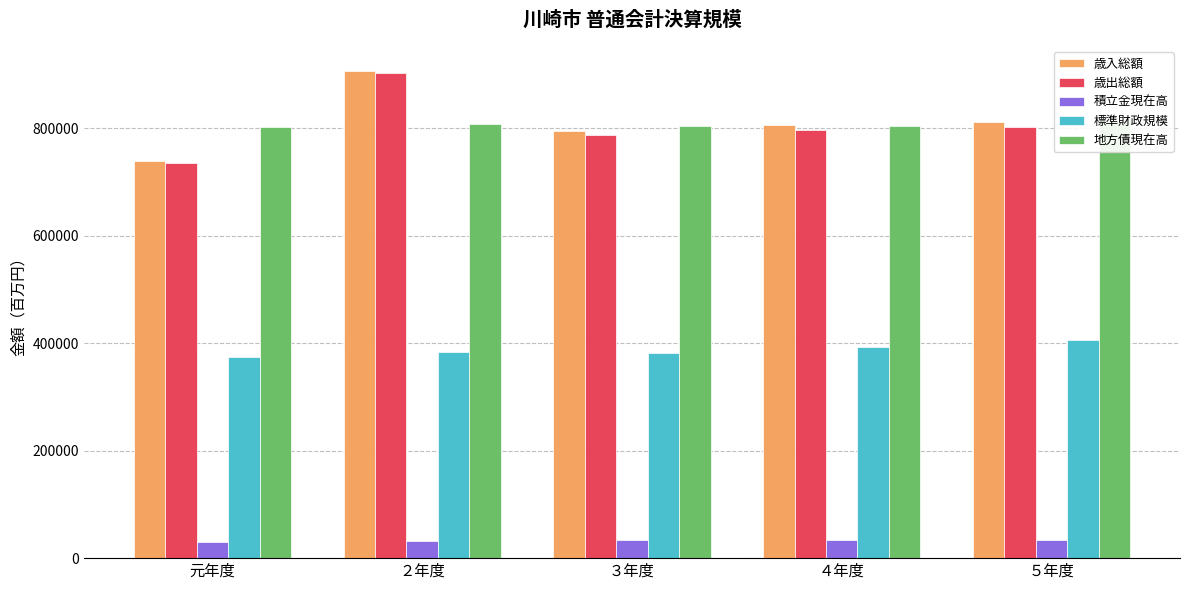

Which label corresponds to the largest value in the chart?

２年度